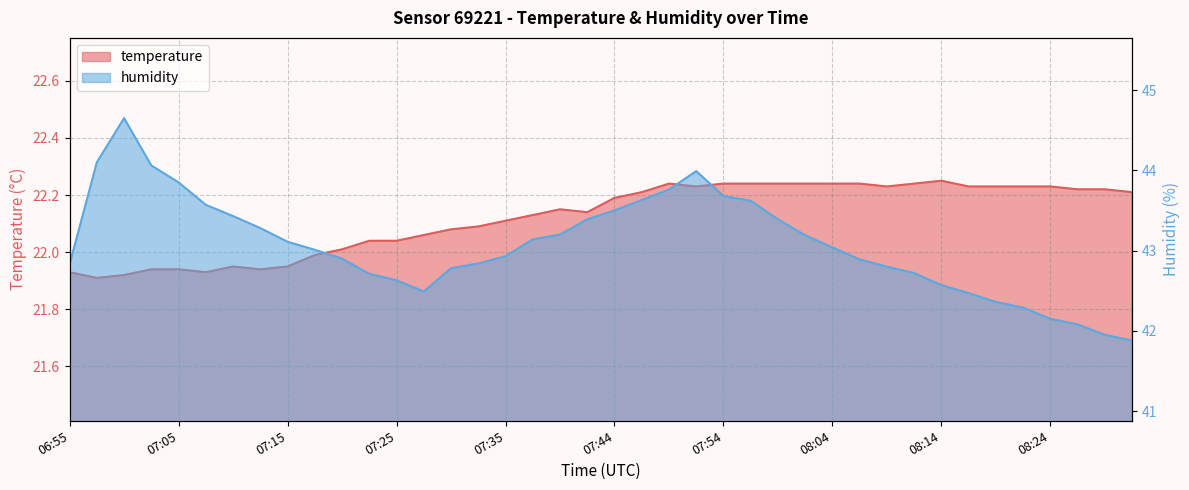

At which category does the chart reach its minimum across all series?

06:58